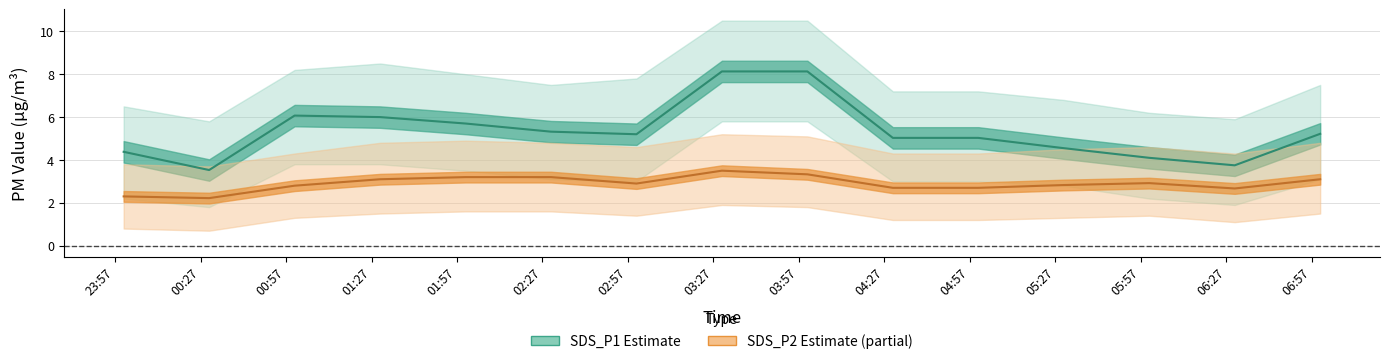

Reading left to right, what are all the values shown in this chart?

SDS_P1: 2022/01/04 00:00=4.4	2022/01/04 00:30=3.5	2022/01/04 01:00=6.1	2022/01/04 01:30=6.0	2022/01/04 02:00=5.7	2022/01/04 02:30=5.3	2022/01/04 03:00=5.2	2022/01/04 03:30=8.1	2022/01/04 04:00=8.1	2022/01/04 04:30=5.0	2022/01/04 05:00=5.0	2022/01/04 05:30=4.5	2022/01/04 06:00=4.1	2022/01/04 06:30=3.8	2022/01/04 07:00=5.2
SDS_P1_upper: 2022/01/04 00:00=6.5	2022/01/04 00:30=5.8	2022/01/04 01:00=8.2	2022/01/04 01:30=8.5	2022/01/04 02:00=8.0	2022/01/04 02:30=7.5	2022/01/04 03:00=7.8	2022/01/04 03:30=10.5	2022/01/04 04:00=10.5	2022/01/04 04:30=7.2	2022/01/04 05:00=7.2	2022/01/04 05:30=6.8	2022/01/04 06:00=6.2	2022/01/04 06:30=5.9	2022/01/04 07:00=7.5
SDS_P1_lower: 2022/01/04 00:00=2.2	2022/01/04 00:30=1.8	2022/01/04 01:00=3.8	2022/01/04 01:30=3.8	2022/01/04 02:00=3.5	2022/01/04 02:30=3.1	2022/01/04 03:00=3.0	2022/01/04 03:30=5.8	2022/01/04 04:00=5.8	2022/01/04 04:30=3.0	2022/01/04 05:00=3.0	2022/01/04 05:30=2.8	2022/01/04 06:00=2.2	2022/01/04 06:30=1.9	2022/01/04 07:00=3.1
SDS_P2: 2022/01/04 00:00=2.3	2022/01/04 00:30=2.2	2022/01/04 01:00=2.8	2022/01/04 01:30=3.1	2022/01/04 02:00=3.2	2022/01/04 02:30=3.2	2022/01/04 03:00=2.9	2022/01/04 03:30=3.5	2022/01/04 04:00=3.3	2022/01/04 04:30=2.7	2022/01/04 05:00=2.7	2022/01/04 05:30=2.8	2022/01/04 06:00=2.9	2022/01/04 06:30=2.7	2022/01/04 07:00=3.1
SDS_P2_upper: 2022/01/04 00:00=3.8	2022/01/04 00:30=3.7	2022/01/04 01:00=4.3	2022/01/04 01:30=4.8	2022/01/04 02:00=4.9	2022/01/04 02:30=4.8	2022/01/04 03:00=4.6	2022/01/04 03:30=5.2	2022/01/04 04:00=5.1	2022/01/04 04:30=4.3	2022/01/04 05:00=4.3	2022/01/04 05:30=4.5	2022/01/04 06:00=4.6	2022/01/04 06:30=4.3	2022/01/04 07:00=4.8
SDS_P2_lower: 2022/01/04 00:00=0.8	2022/01/04 00:30=0.7	2022/01/04 01:00=1.3	2022/01/04 01:30=1.5	2022/01/04 02:00=1.6	2022/01/04 02:30=1.6	2022/01/04 03:00=1.4	2022/01/04 03:30=1.9	2022/01/04 04:00=1.8	2022/01/04 04:30=1.2	2022/01/04 05:00=1.2	2022/01/04 05:30=1.3	2022/01/04 06:00=1.4	2022/01/04 06:30=1.1	2022/01/04 07:00=1.5